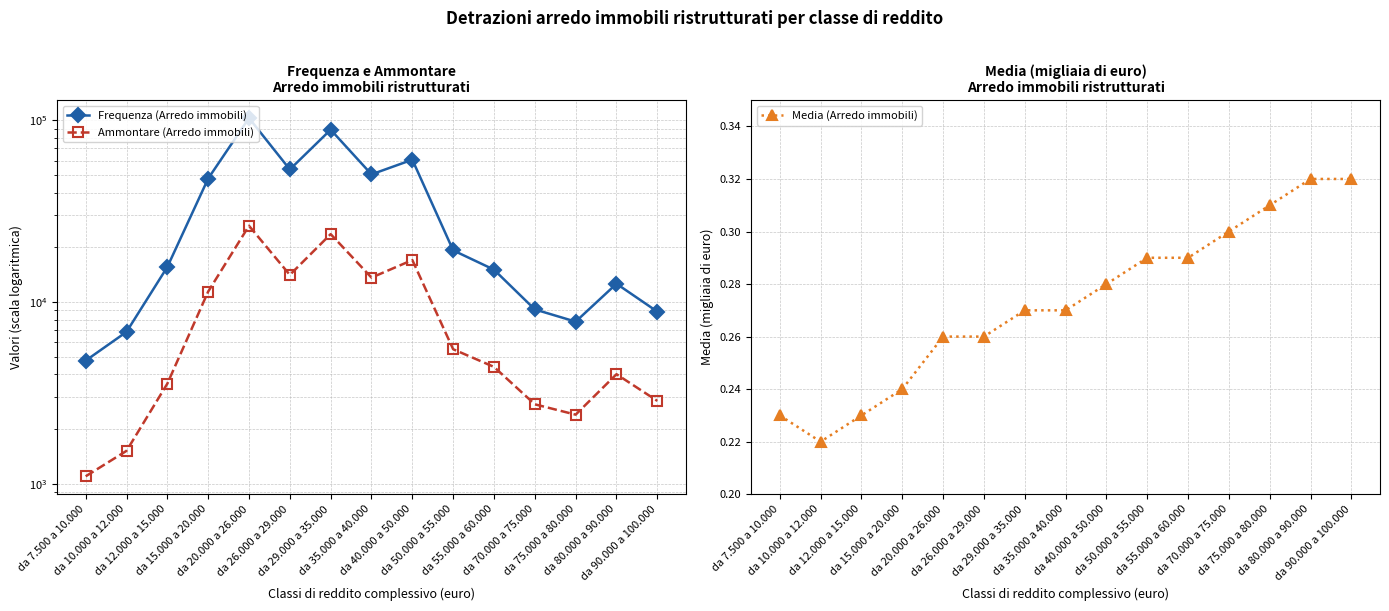

What are all the series names shown in the legend?

Frequenza (Arredo immobili), Ammontare (Arredo immobili), Media (Arredo immobili)